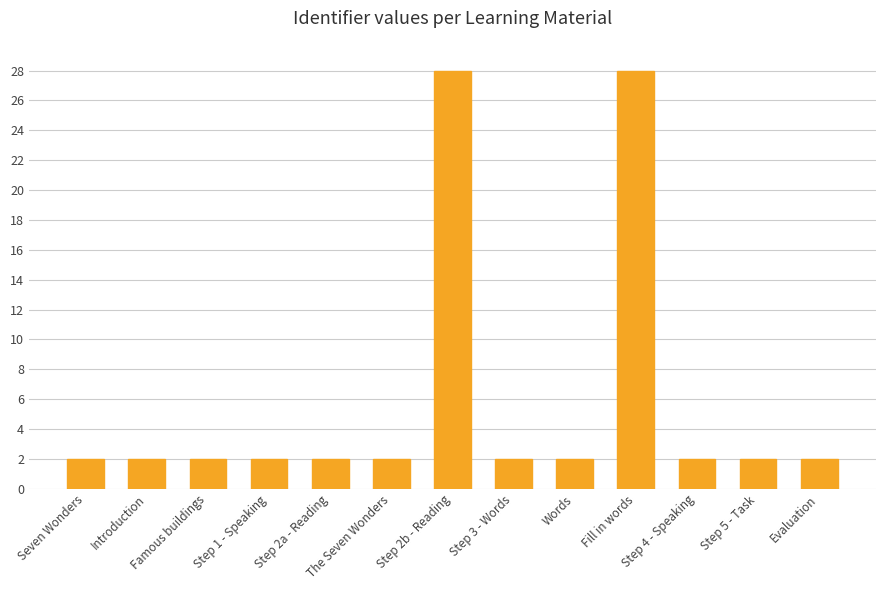

What is the difference between the second highest and minimum values?

26.0